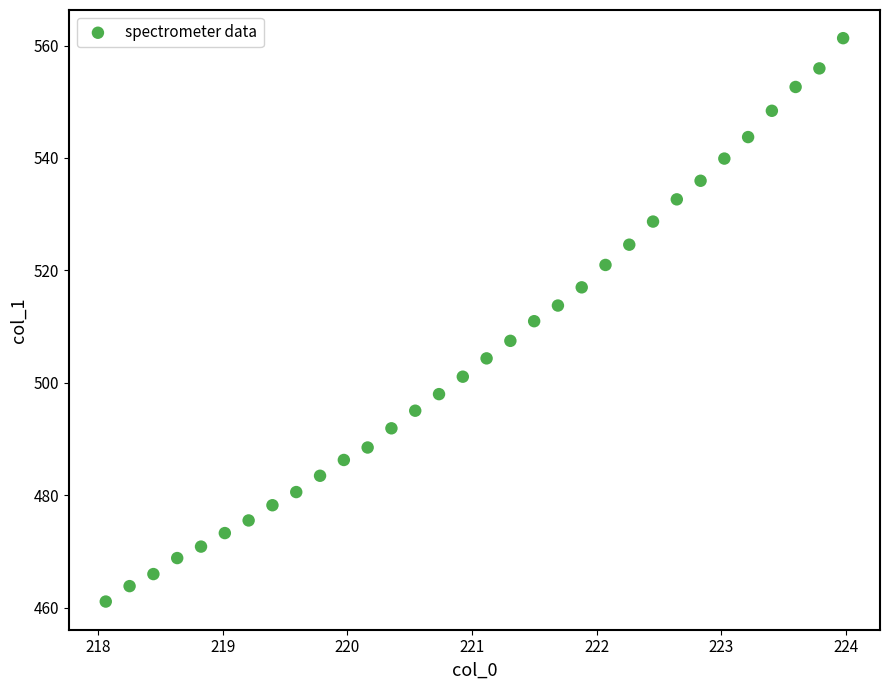

What is the range of Y values (max minus min)?

100.2